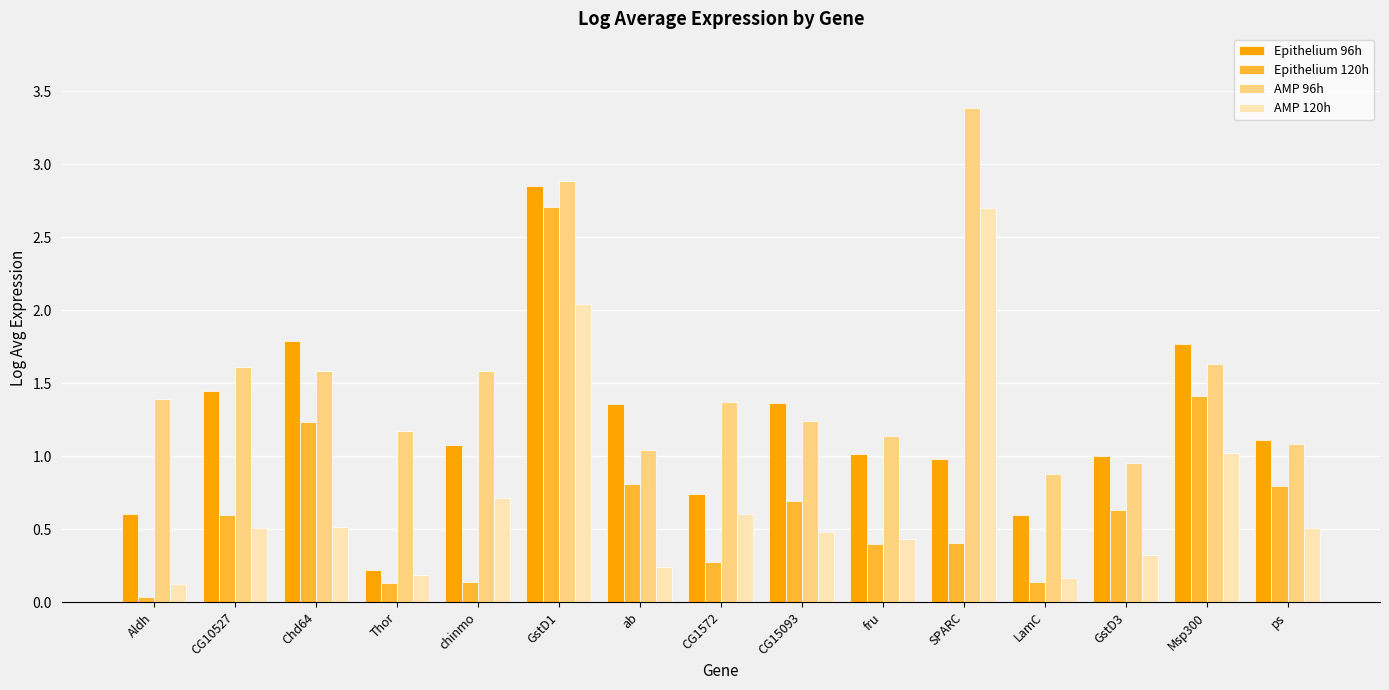

What is the difference between the AMP 120h values at Chd64 and Thor?

0.3